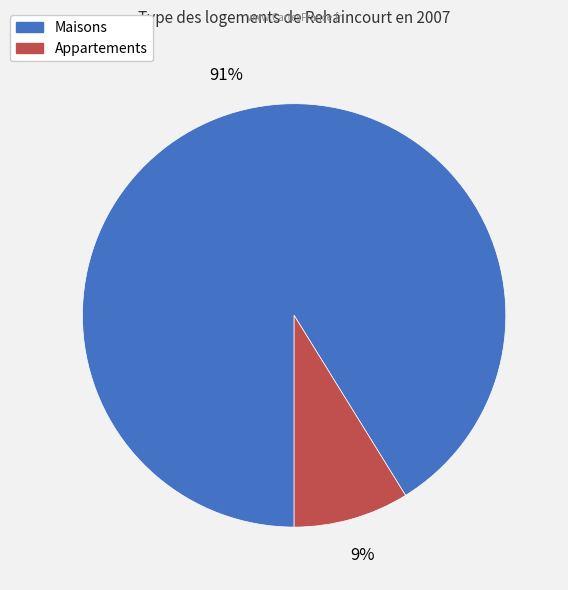

Is there a majority slice in this chart?

Yes